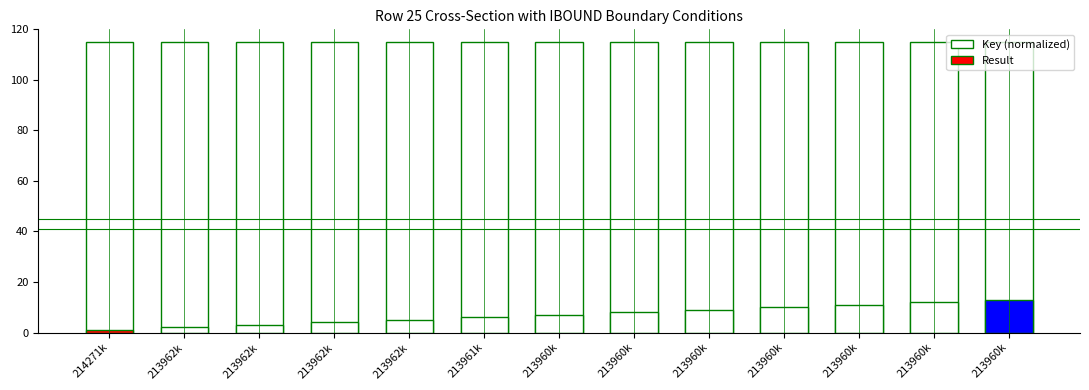

Reading left to right, extract all data points from this chart.

214271k=115.0	213962k=114.8	213962k=114.8	213962k=114.8	213962k=114.8	213961k=114.8	213960k=114.8	213960k=114.8	213960k=114.8	213960k=114.8	213960k=114.8	213960k=114.8	213960k=114.8